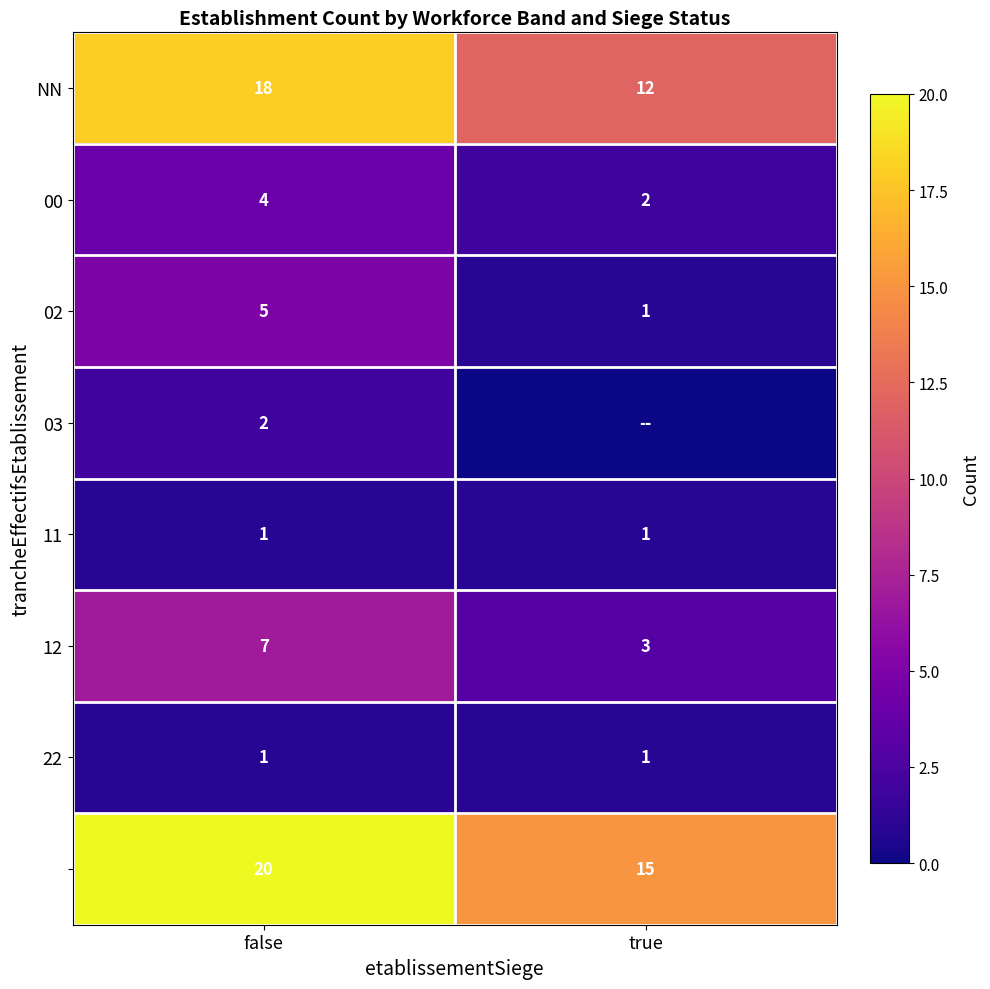

How many distinct data groups are displayed?

8